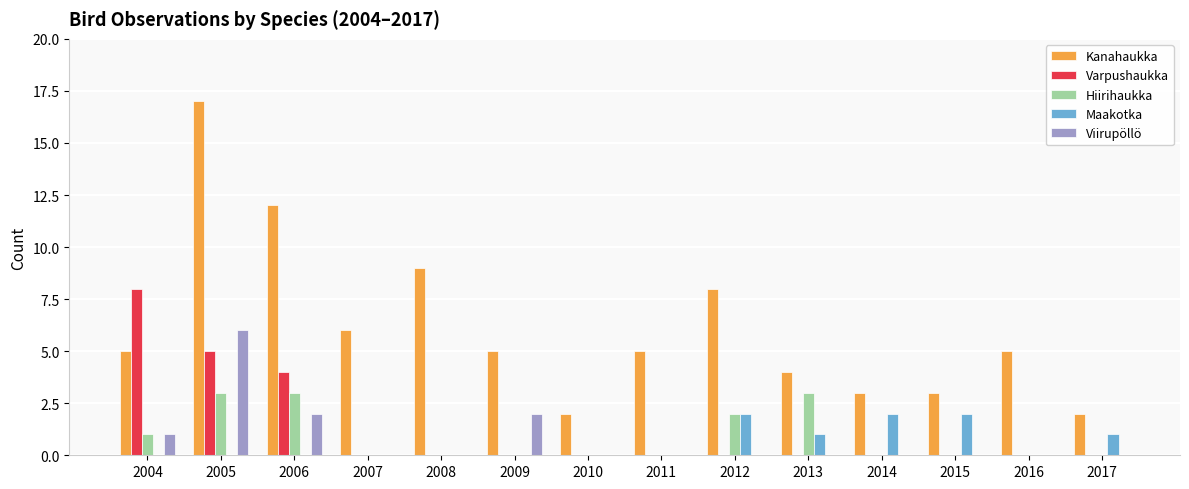

Reading left to right, extract all data points from this chart.

Kanahaukka: 5	17	12	6	9	5	2	5	8	4	3	3	5	2
Varpushaukka: 8	5	4	0	0	0	0	0	0	0	0	0	0	0
Hiirihaukka: 1	3	3	0	0	0	0	0	2	3	0	0	0	0
Maakotka: 0	0	0	0	0	0	0	0	2	1	2	2	0	1
Viirupöllö: 1	6	2	0	0	2	0	0	0	0	0	0	0	0